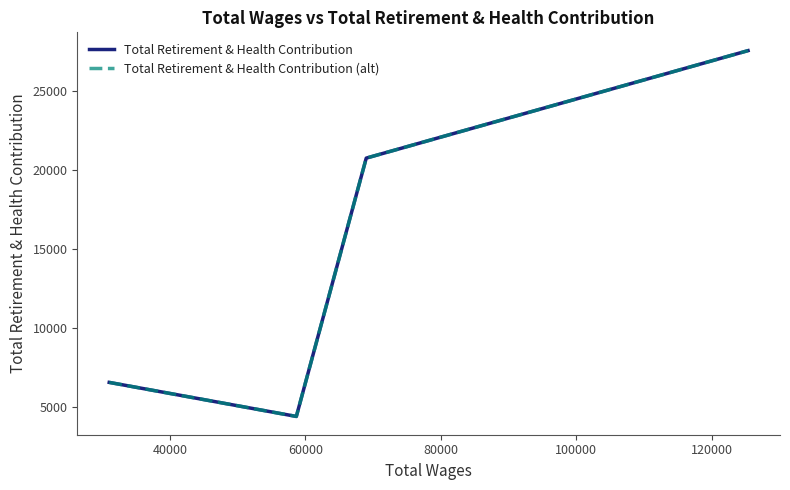

Does the chart display data point markers on the line(s)?

No